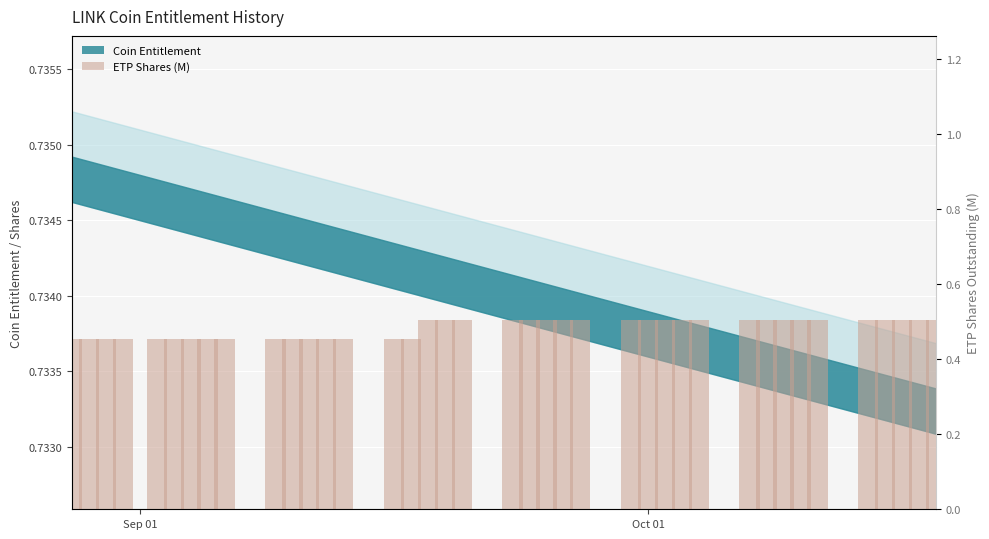

What is the value of the 32nd bar from the left?

0.5